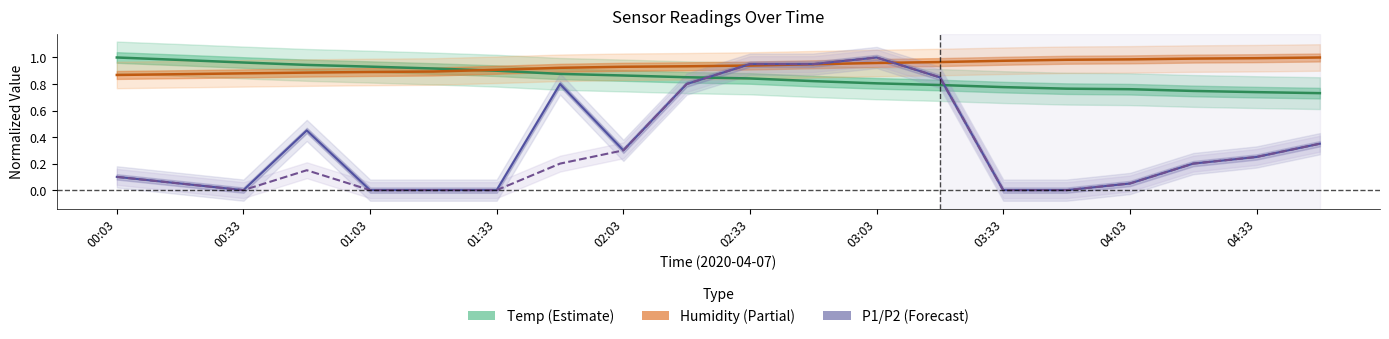

What are all the series names shown in the legend?

Temp, Humidity, P1, P2